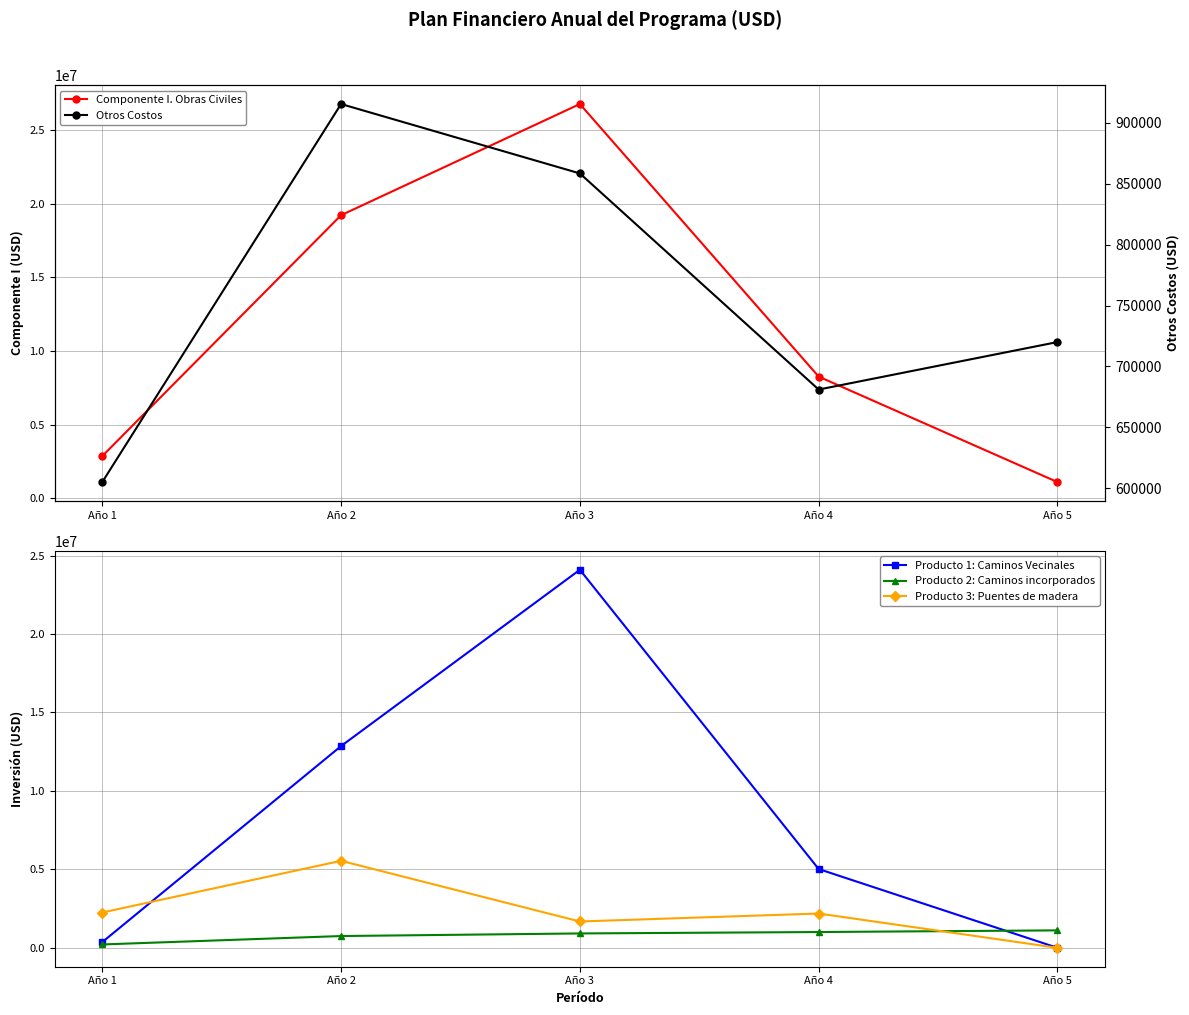

At Año 3, list the series in order from largest to smallest.

Componente I. Obras Civiles, Producto 1: Caminos Vecinales, Producto 3: Puentes de madera, Producto 2: Caminos incorporados, Otros Costos